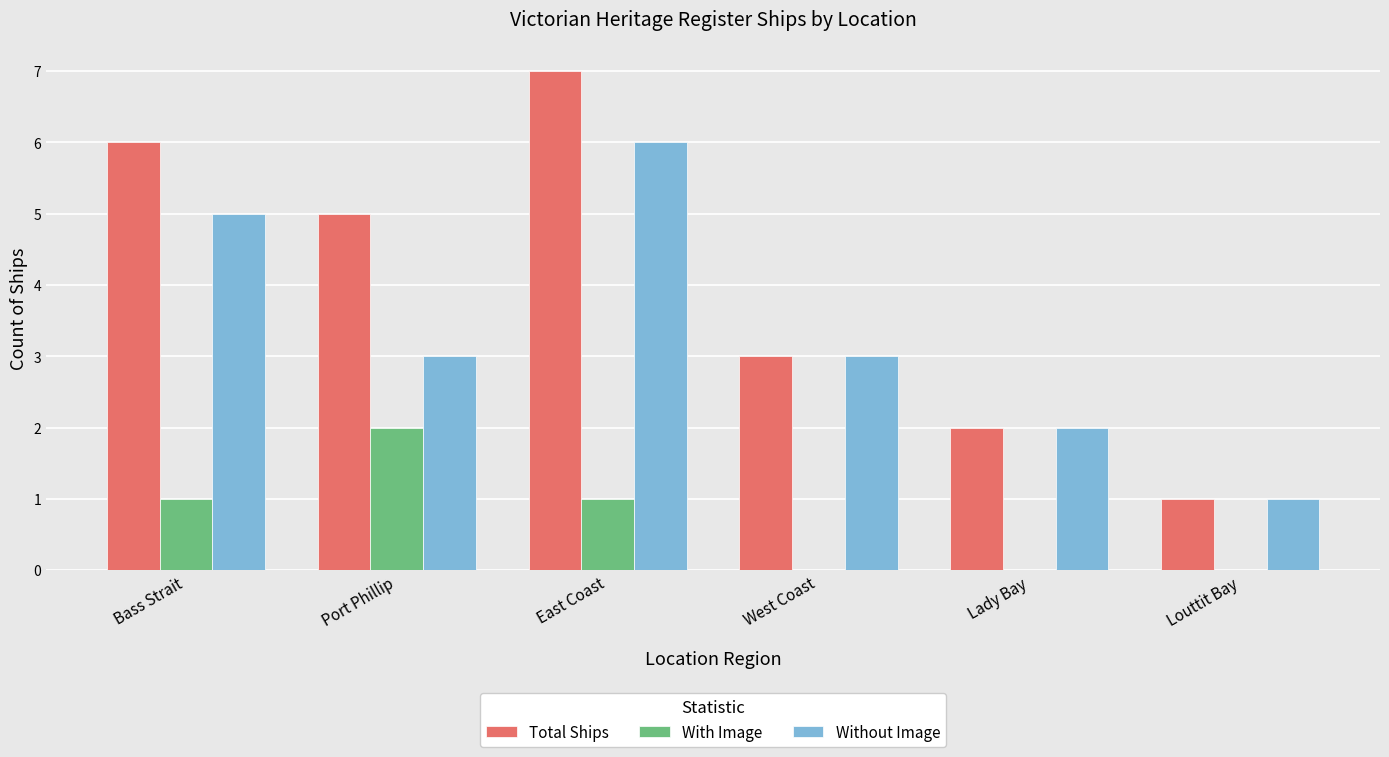

How many groups of bars are there?

6